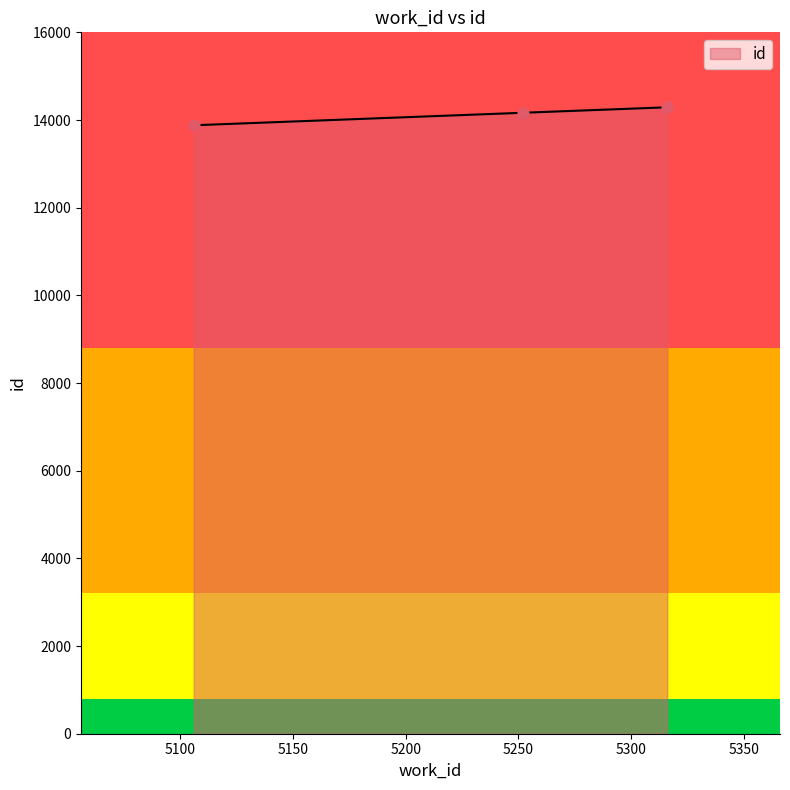

Between 5316 and 5106, which is larger?

5316